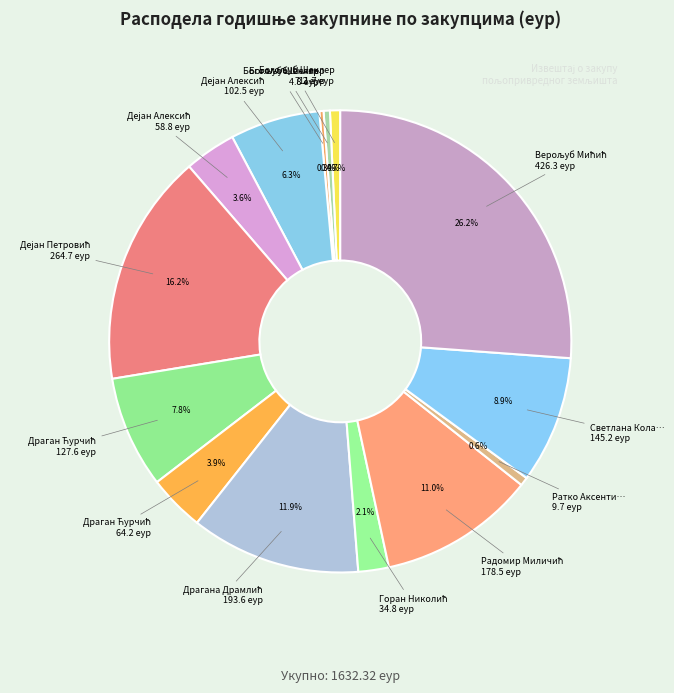

How many segments does this pie chart have?

14